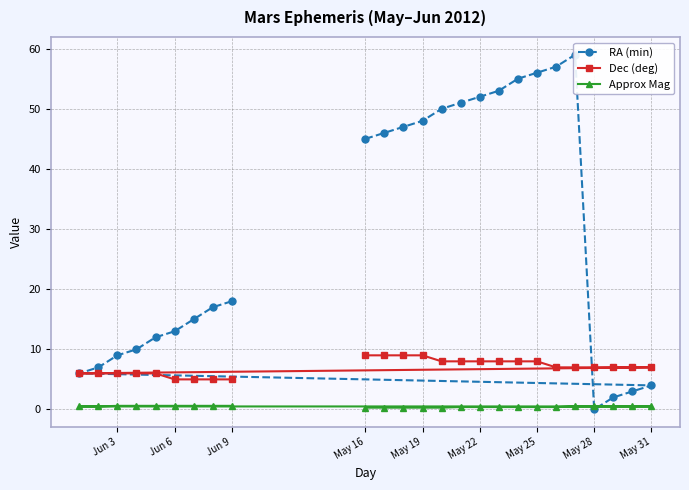

The value of Dec (deg) at May 25 is 4.0. True or false?

False